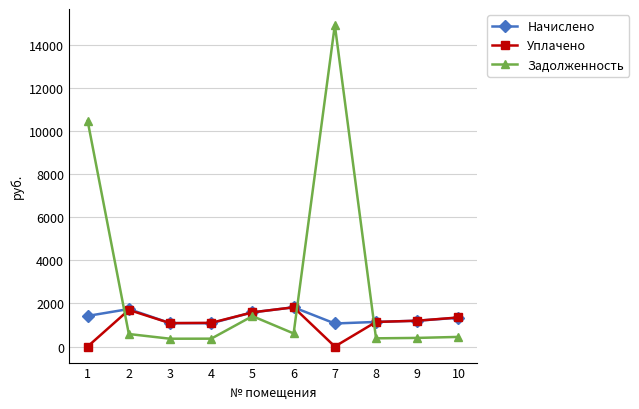

Which series ends up on top after the final intersection of Задолженность and Начислено?

Начислено